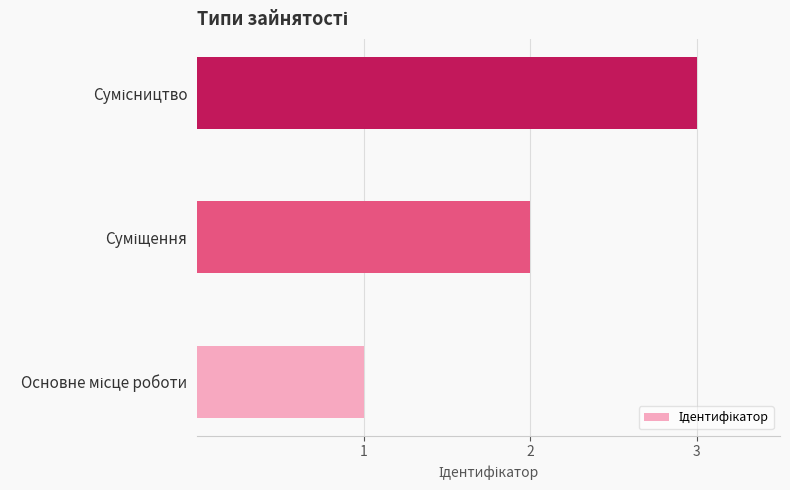

How many bars are there in total?

3